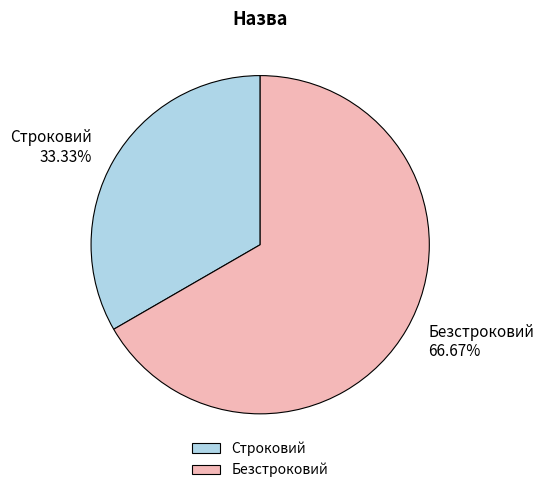

Approximately how many times larger is the value at Безстроковий compared to Строковий?

2.0